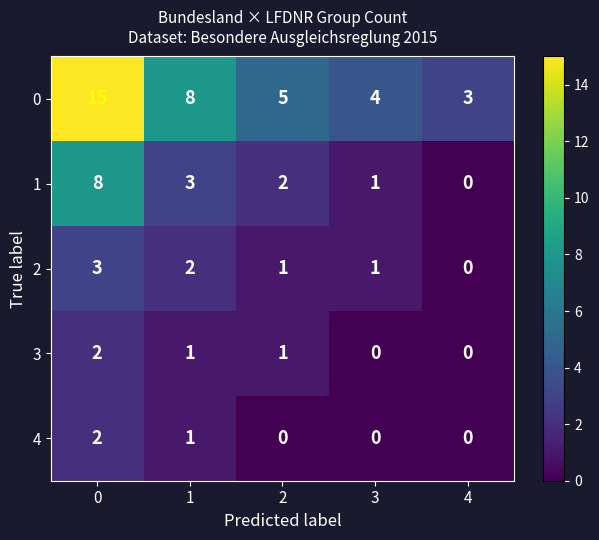

How many distinct data groups are displayed?

5